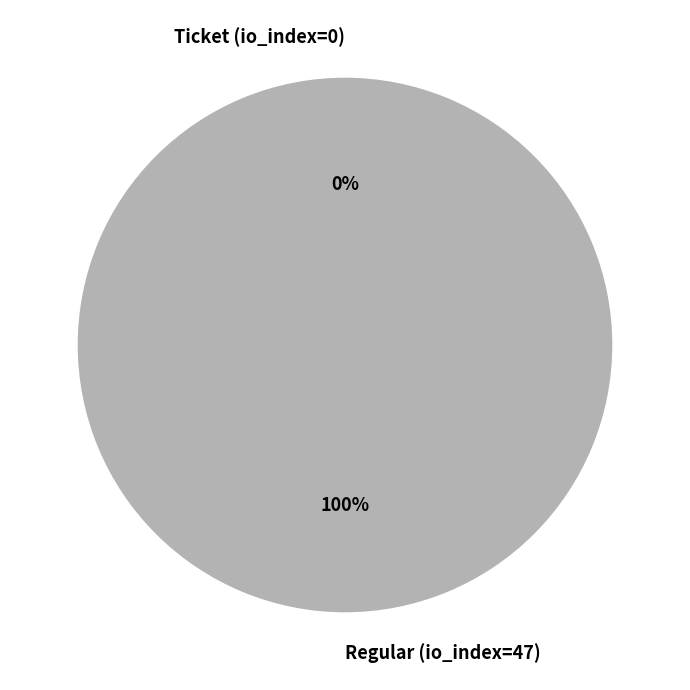

Is the sum of Ticket (io_index=0) and Regular (io_index=47) greater than half?

Yes